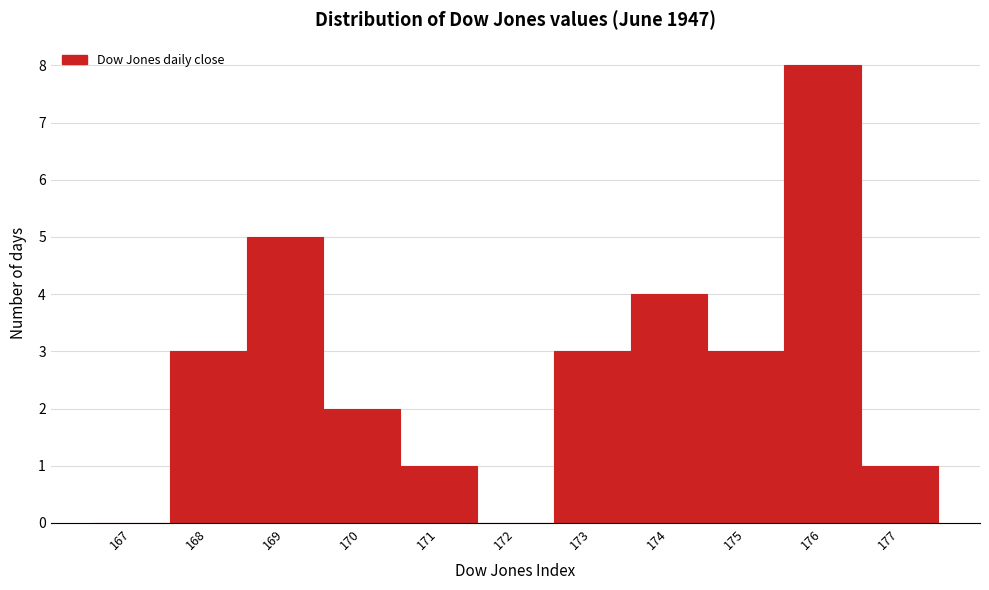

Reading right to left, what are all the values shown in this chart?

177=1	176=8	175=3	174=4	173=3	172=0	171=1	170=2	169=5	168=3	167=0